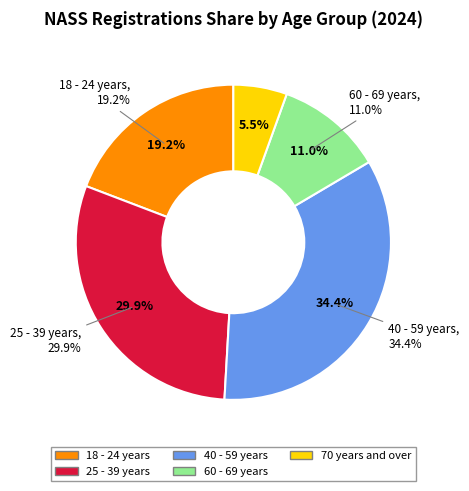

To the nearest percent, what portion does 25 - 39 years represent?

30%